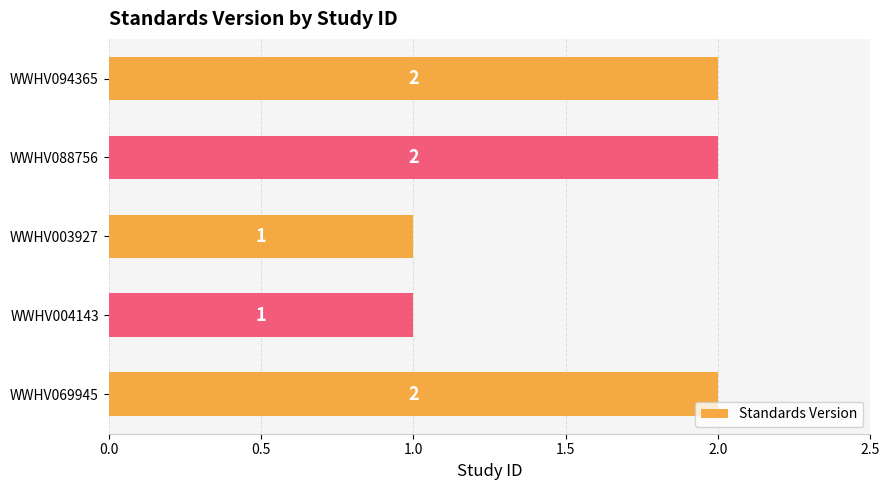

What is the ratio of the value at WWHV004143 to the value at WWHV003927?

1.0